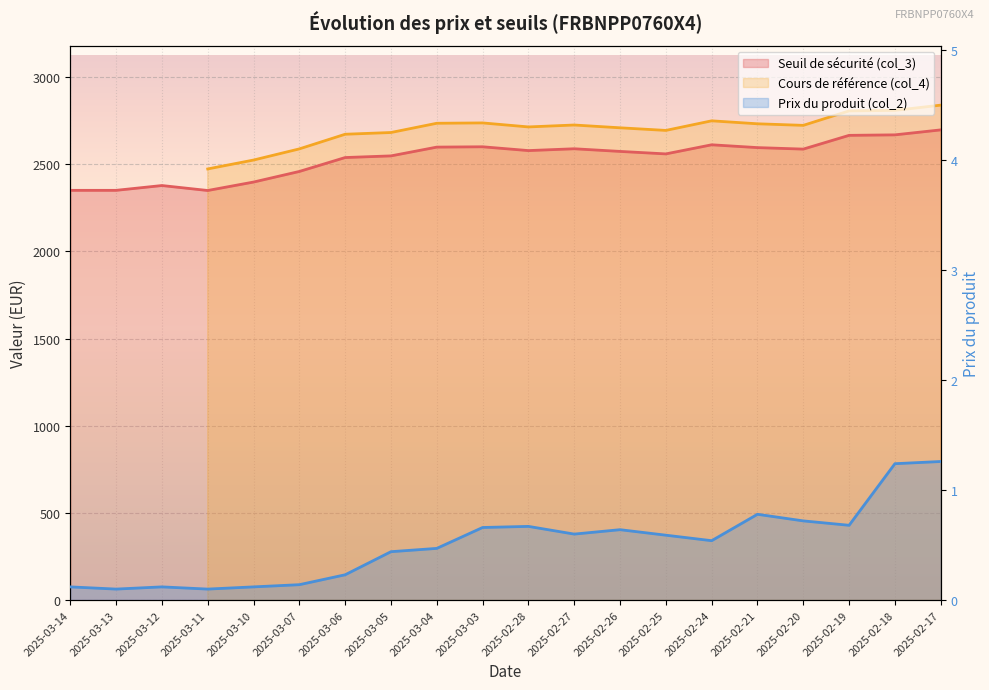

In Prix du produit (col_2), how many points are higher than both neighbors (excluding endpoints)?

4